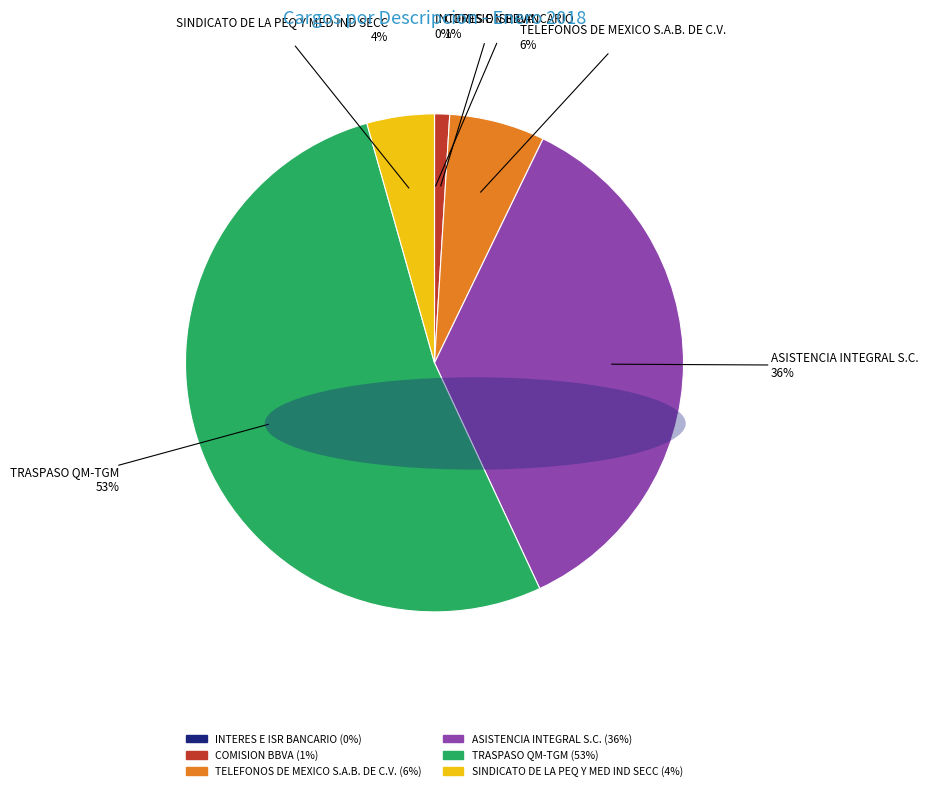

What is the ratio of the value at ASISTENCIA INTEGRAL S.C. to the value at TRASPASO QM-TGM?

0.7